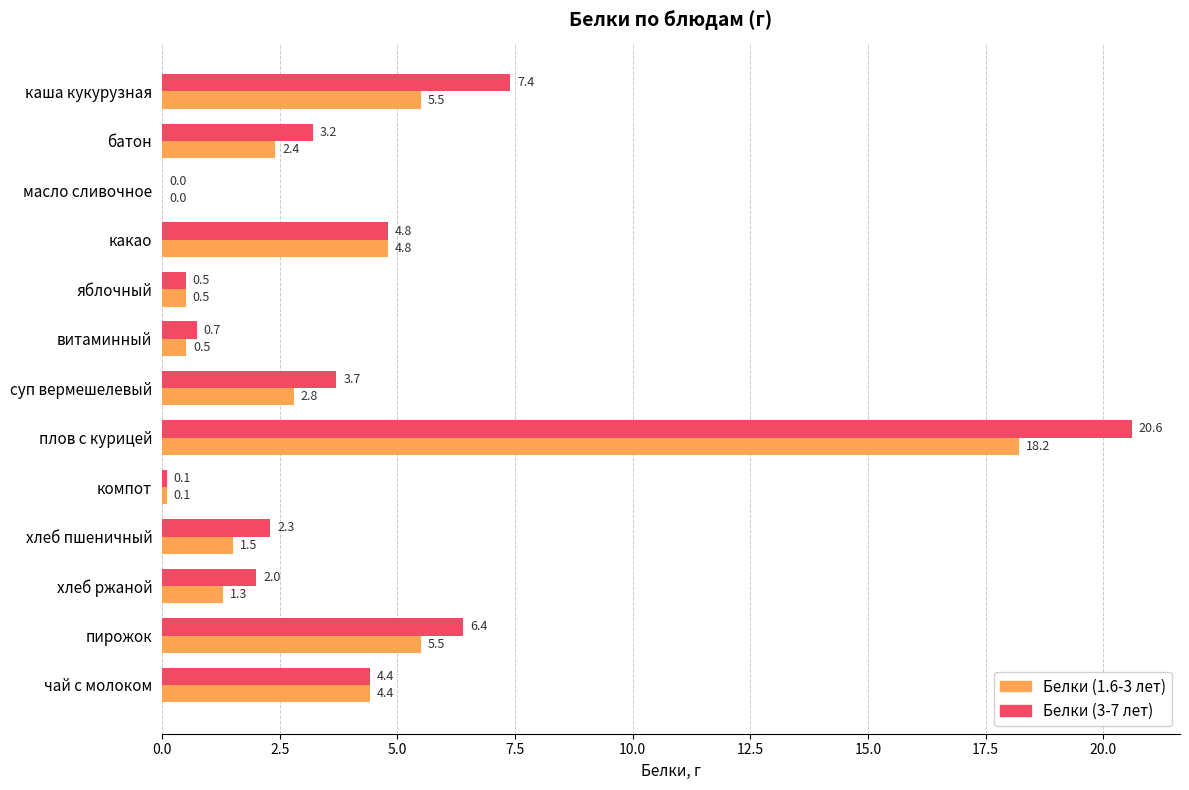

What is the maximum value shown in the chart?

20.6